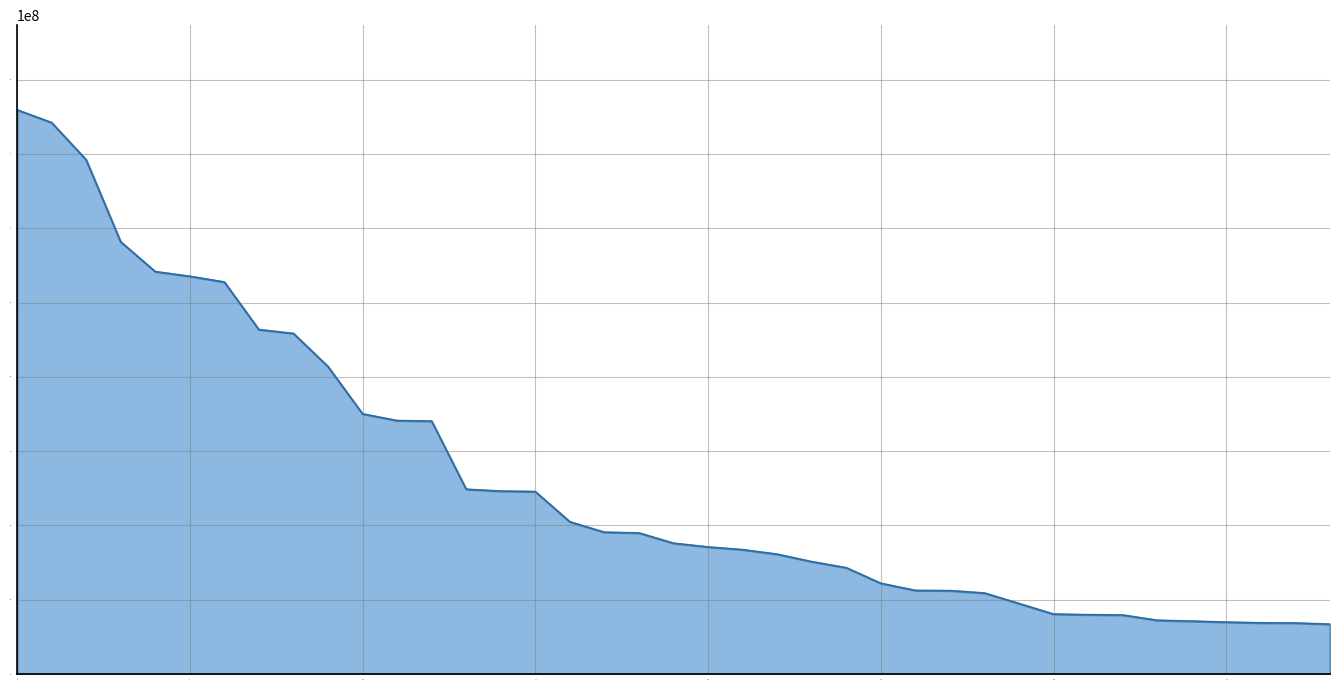

What is the maximum value shown in the chart?

151848818